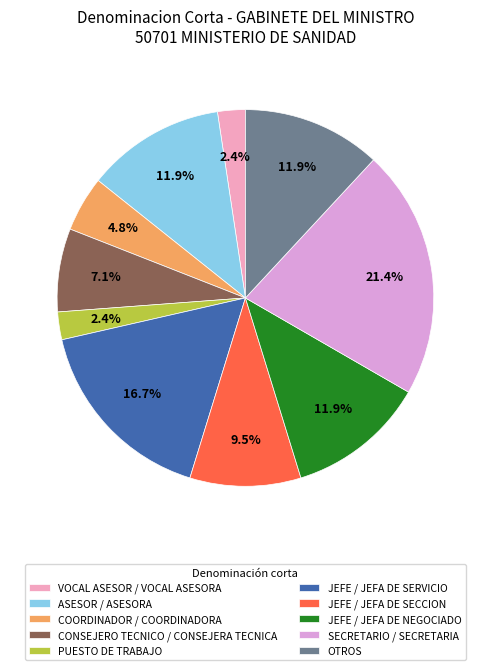

How many segments does this pie chart have?

10